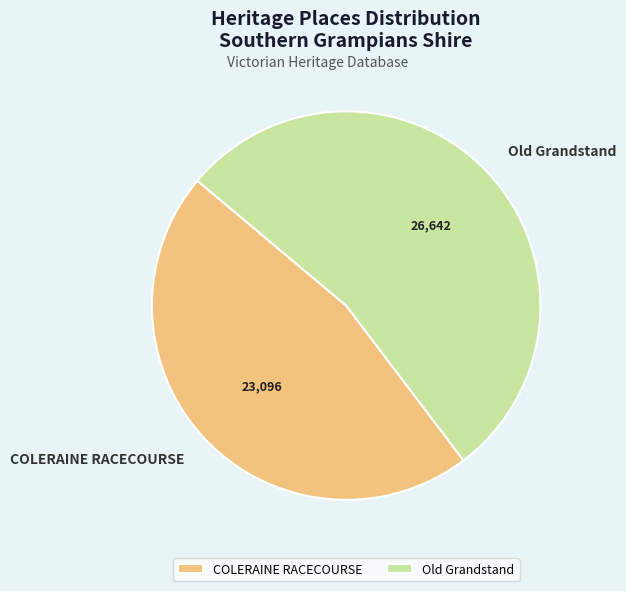

The COLERAINE RACECOURSE slice represents 46% of the pie. True or false?

True